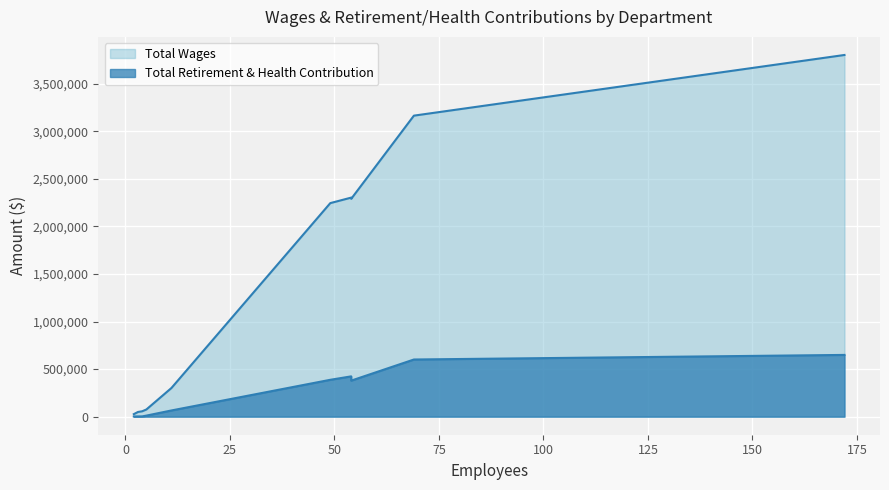

Is the value of Total Retirement & Health Contribution at Community Preschool Nlh greater than the value of Total Wages at Castaic Union School District?

No